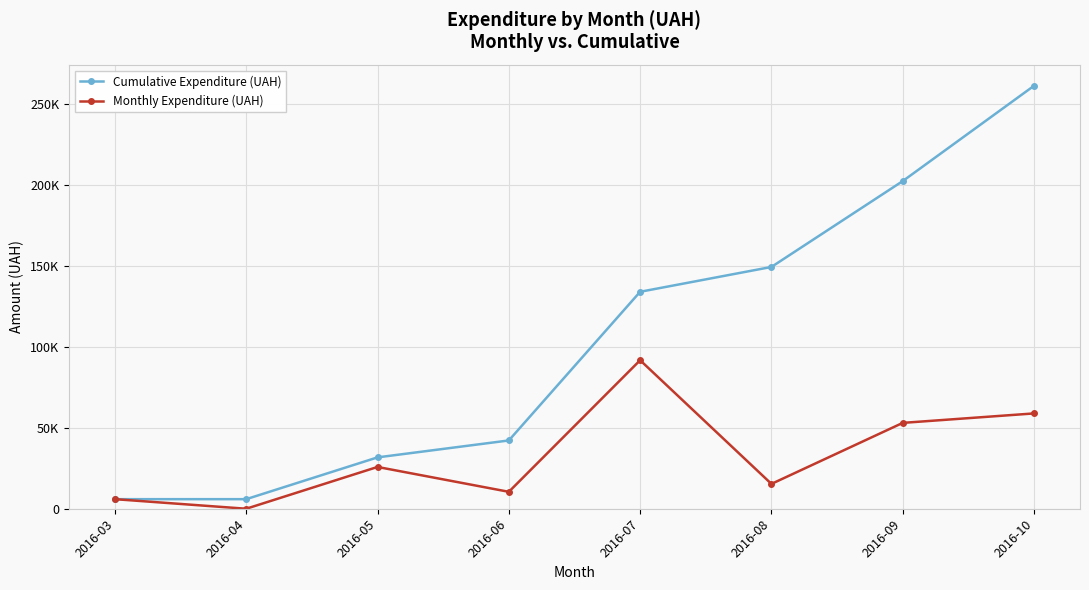

Which series has the largest total across all categories?

Cumulative Expenditure (UAH)